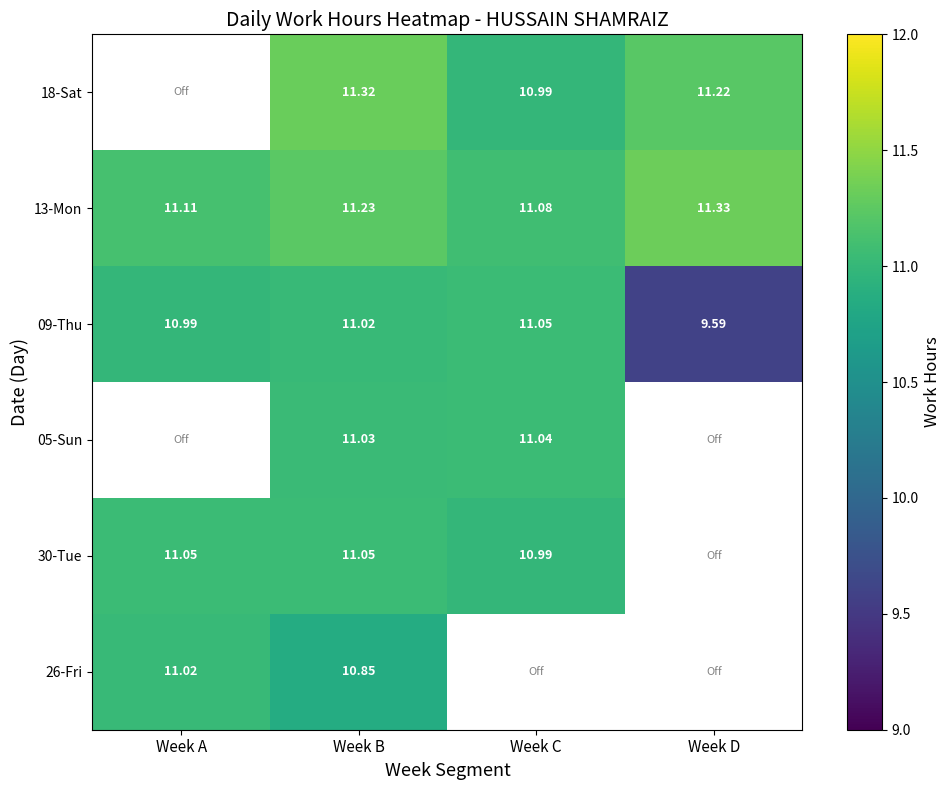

Where is 13-Mon nearest to the value 11?

Week C